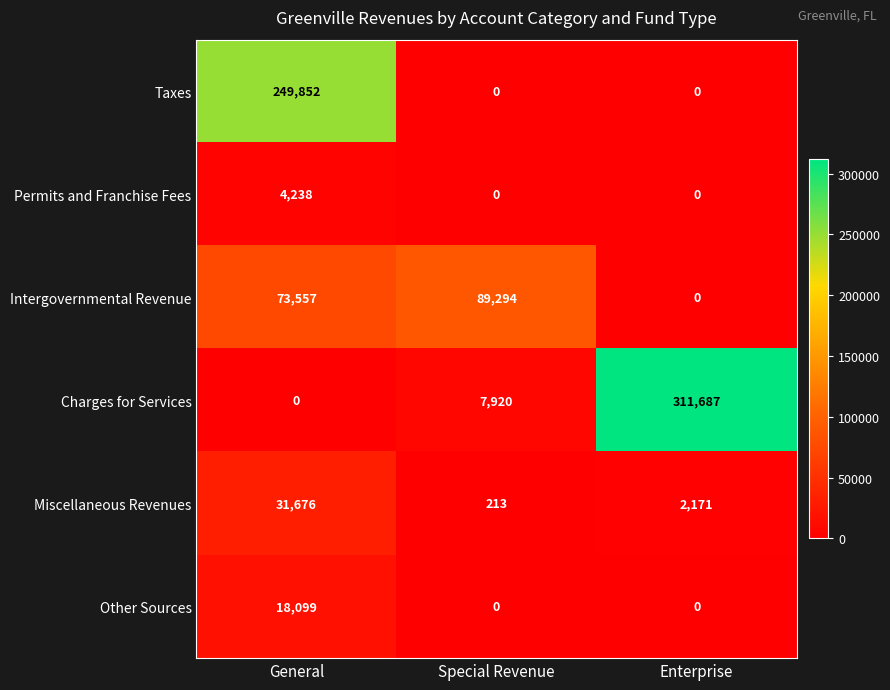

List the series in order of their peak value, lowest first.

Permits and Franchise Fees, Other Sources, Miscellaneous Revenues, Intergovernmental Revenue, Taxes, Charges for Services